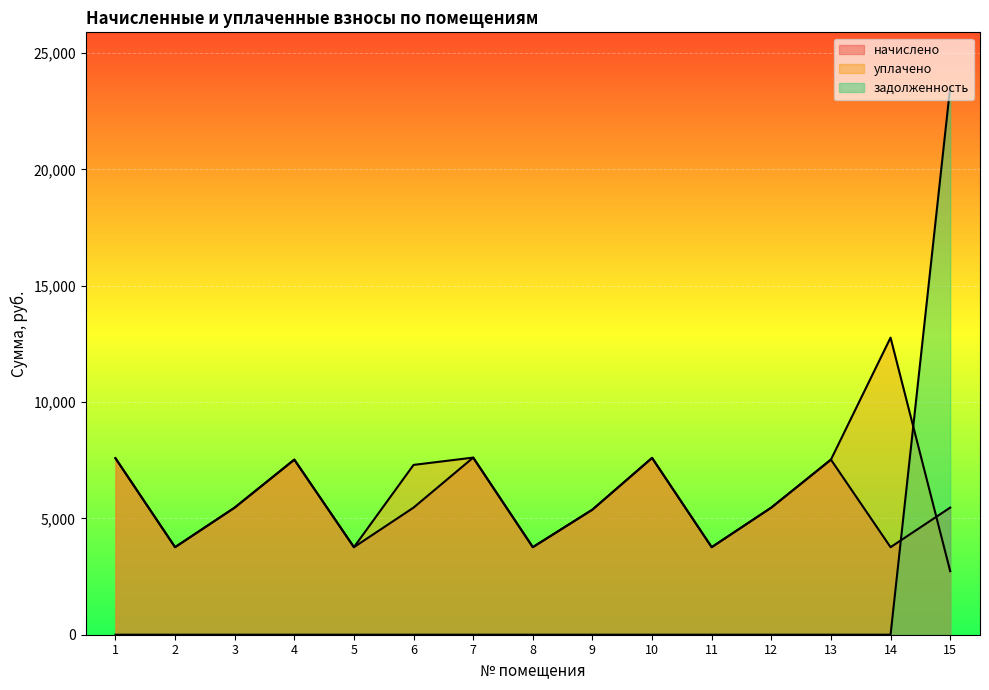

At how many categories does at least one series exceed 3225?

15